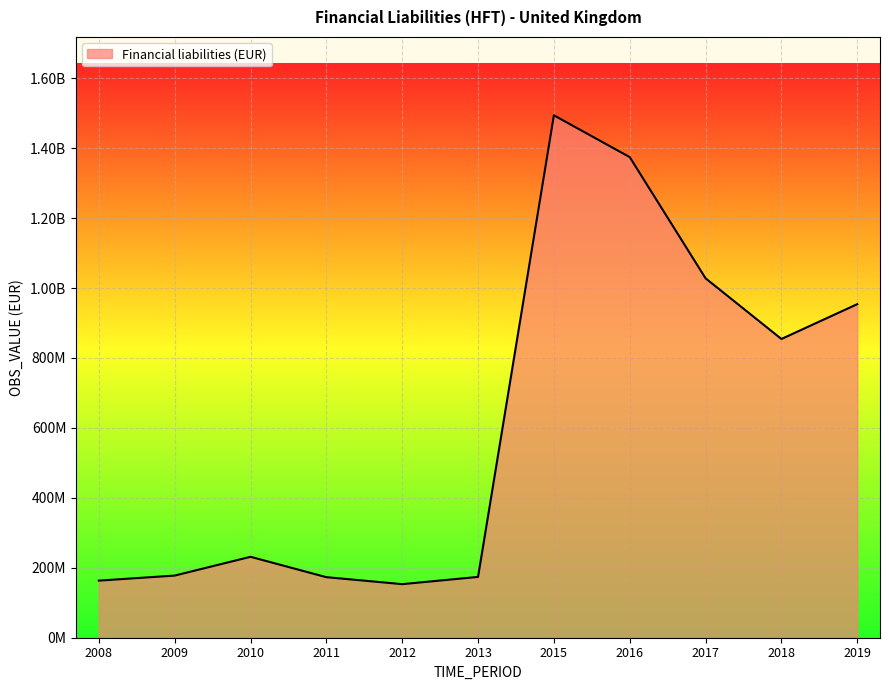

Which has a higher value, 2013 or 2010?

2010